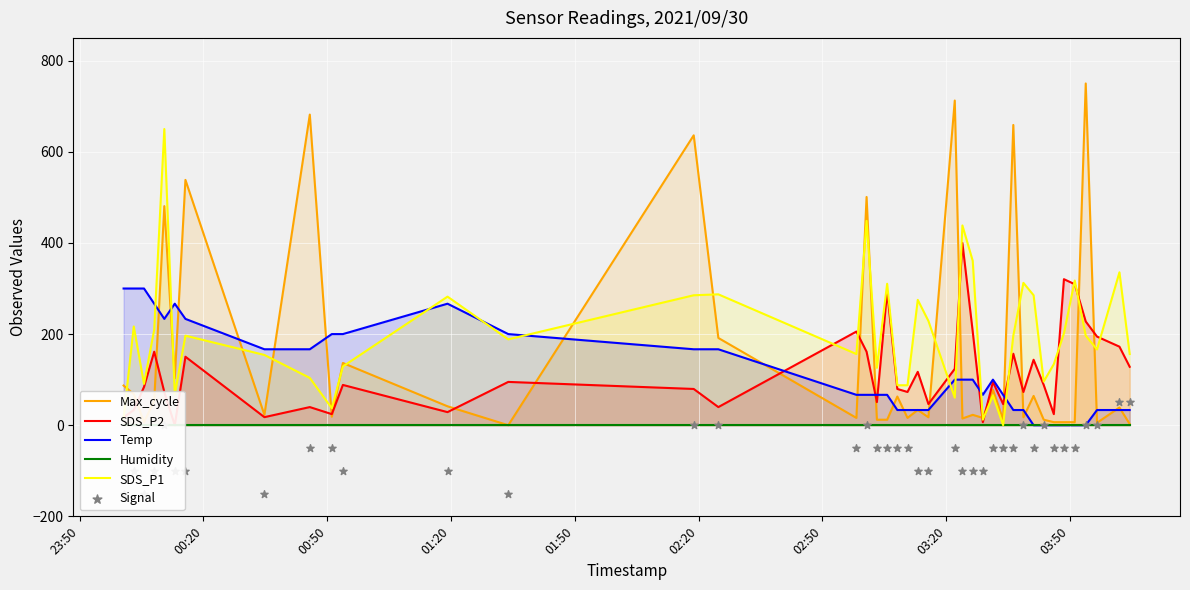

After their last crossing, which series has the higher values: Temp or SDS_P1?

SDS_P1